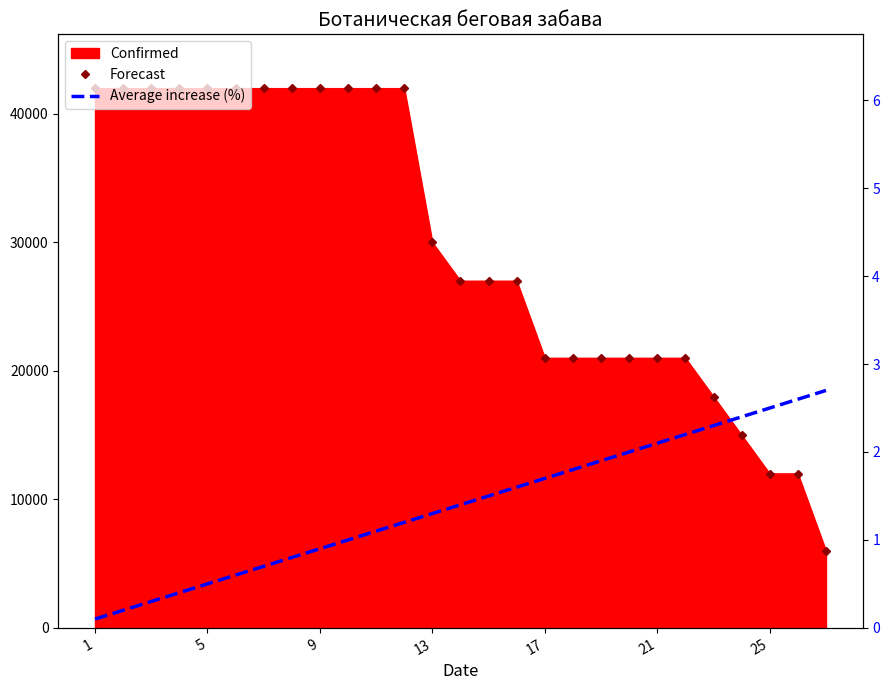

True or false: Forecast and Average increase (%) cross at least once.

False